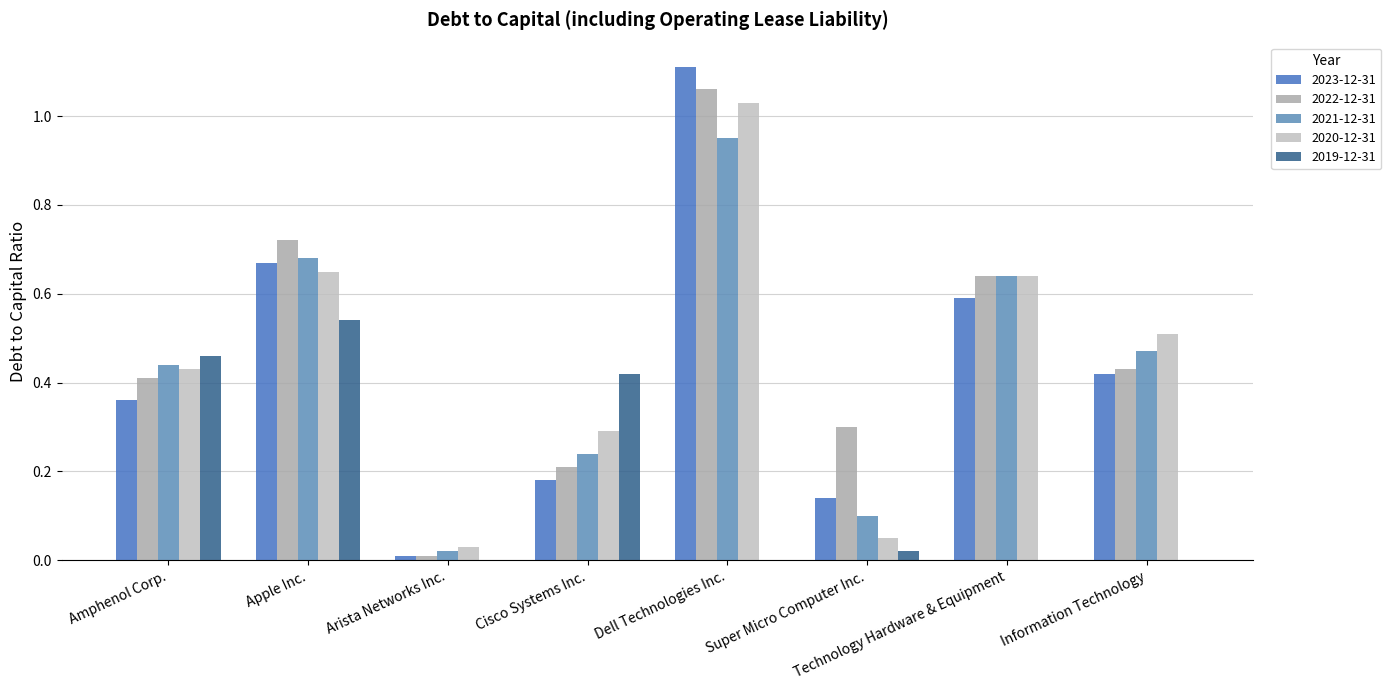

Reading left to right, extract all data points from this chart.

2023-12-31: 0.4	0.7	0.0	0.2	1.1	0.1	0.6	0.4
2022-12-31: 0.4	0.7	0.0	0.2	1.1	0.3	0.6	0.4
2021-12-31: 0.4	0.7	0.0	0.2	0.9	0.1	0.6	0.5
2020-12-31: 0.4	0.7	0.0	0.3	1.0	0.1	0.6	0.5
2019-12-31: 0.5	0.5	0.0	0.4	0.0	0.0	0.0	0.0